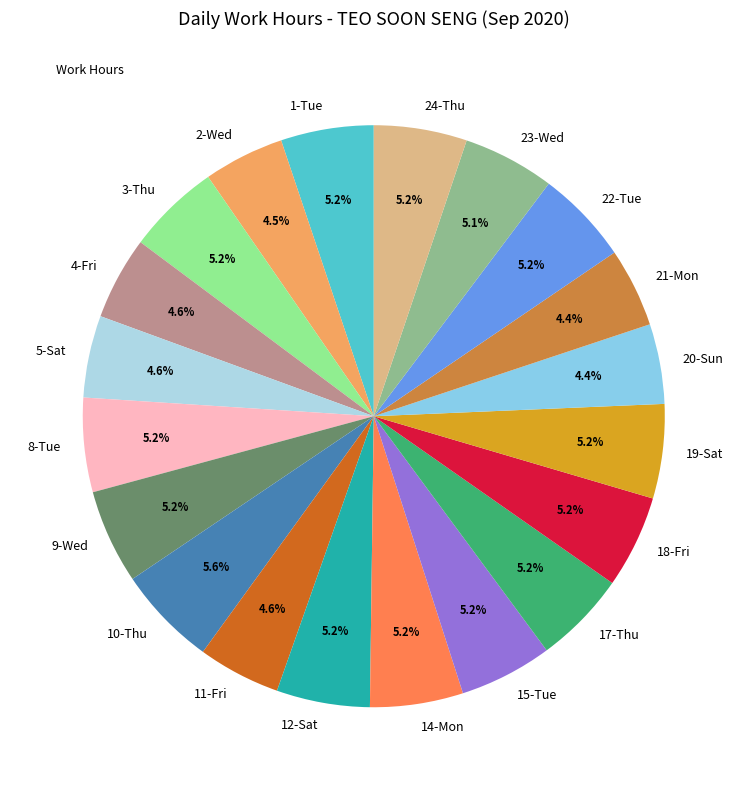

Approximately how many times larger is the value at 5-Sat compared to 20-Sun?

1.0